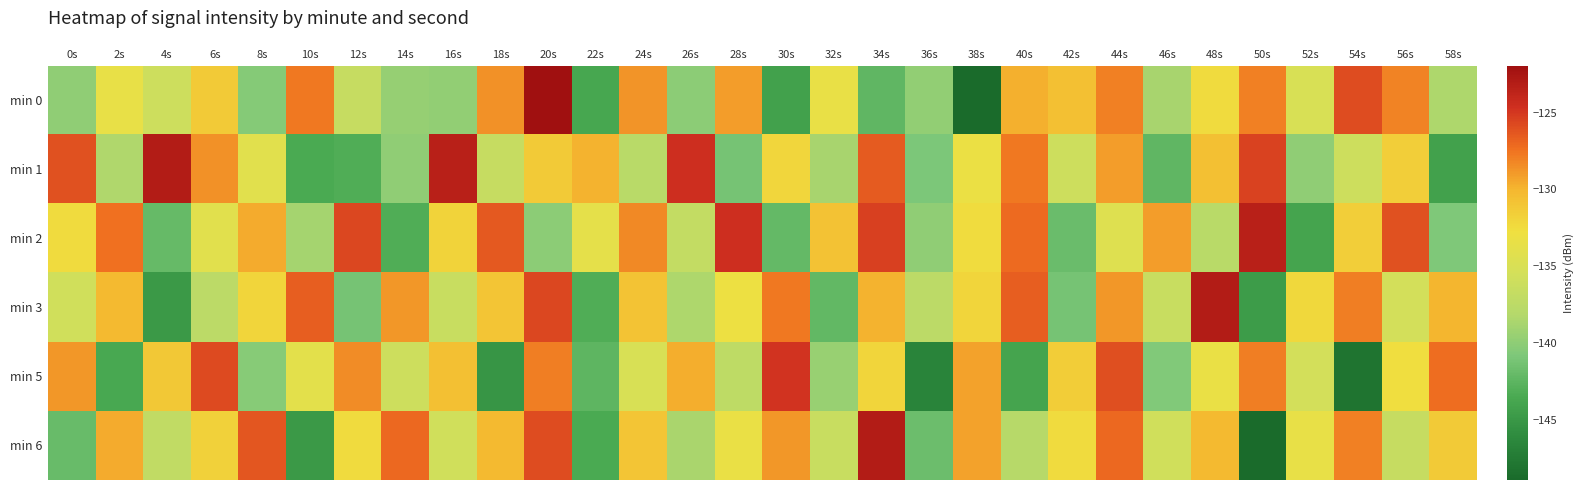

Rank the series at 28s from lowest to highest value.

min 1, min 5, min 6, min 3, min 0, min 2